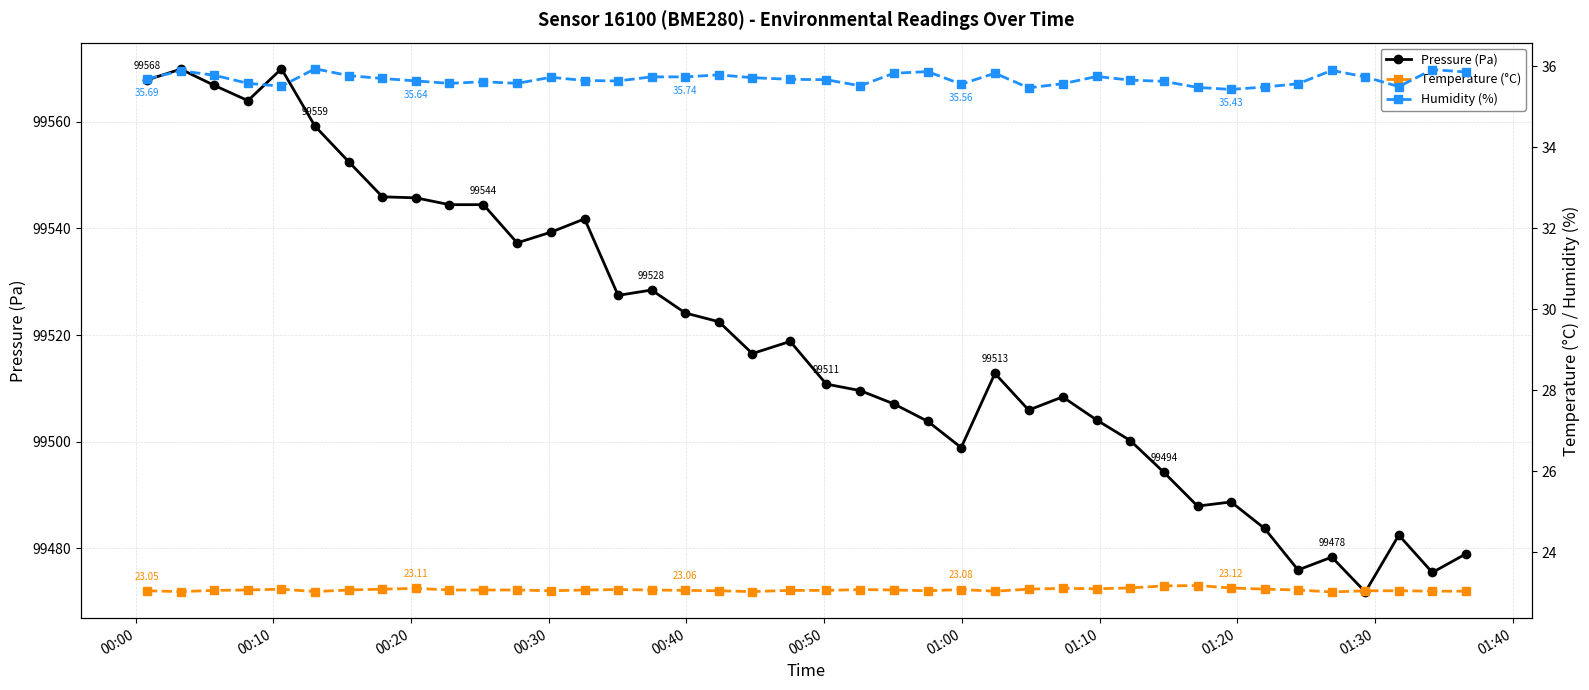

What is the lowest value of the Pressure (Pa) series?

99471.8